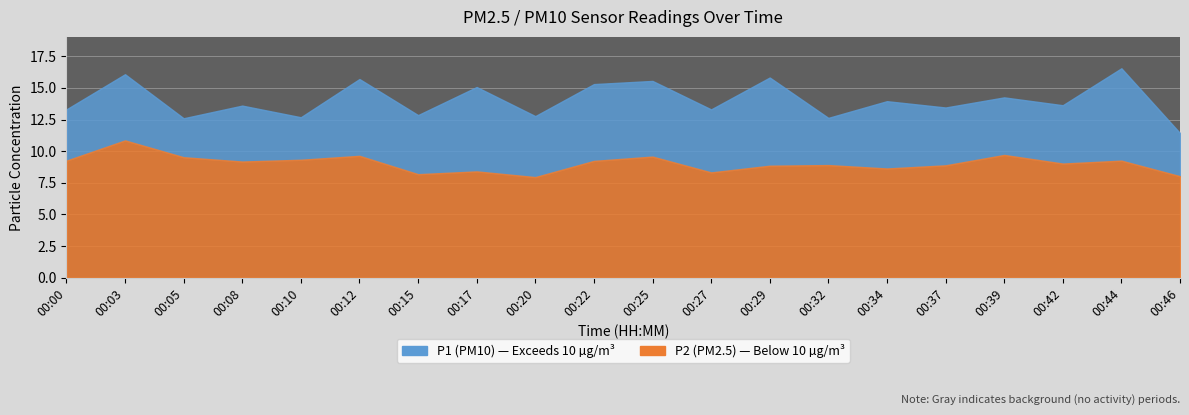

True or false: P2 and P1 cross at least once.

False